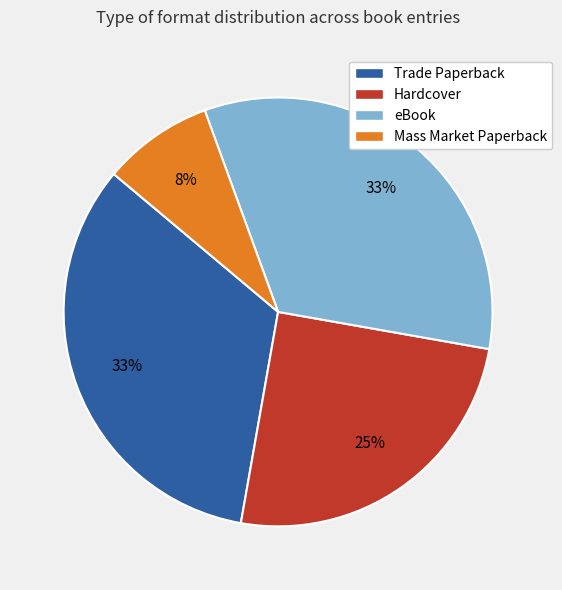

Approximately how many times larger is the value at Hardcover compared to Trade Paperback?

0.8